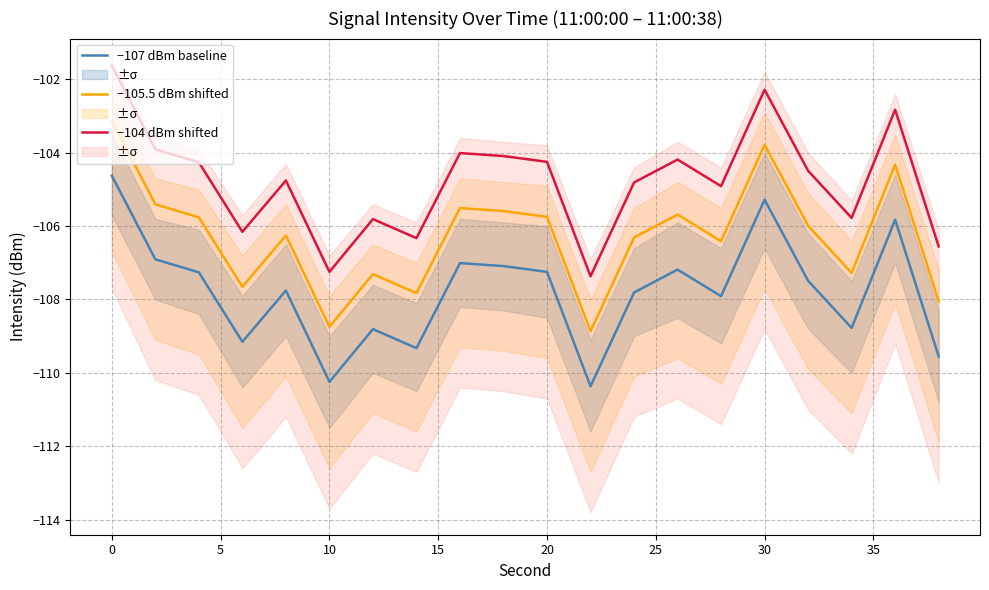

What is the lowest value of the −107 dBm baseline series?

-110.4